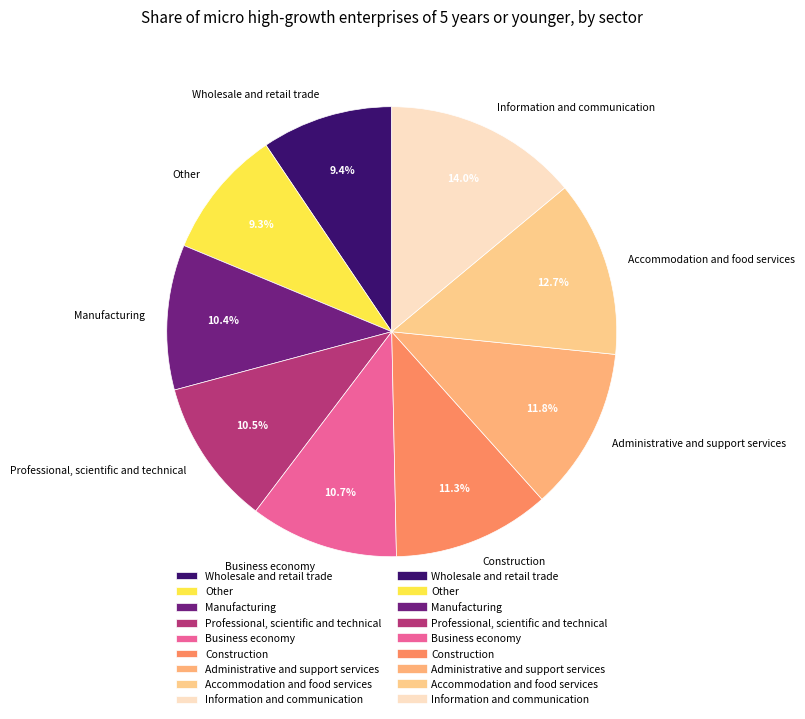

Combined, do Wholesale and retail trade and Accommodation and food services account for over 50%?

No